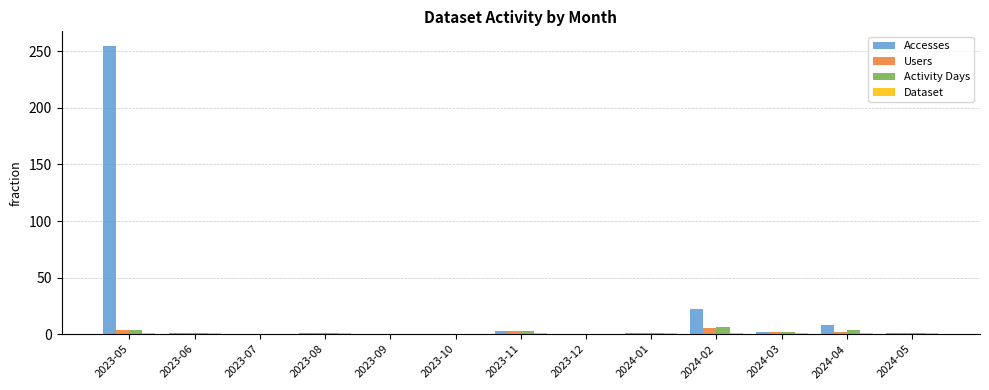

What is the highest value of the Accesses series?

255